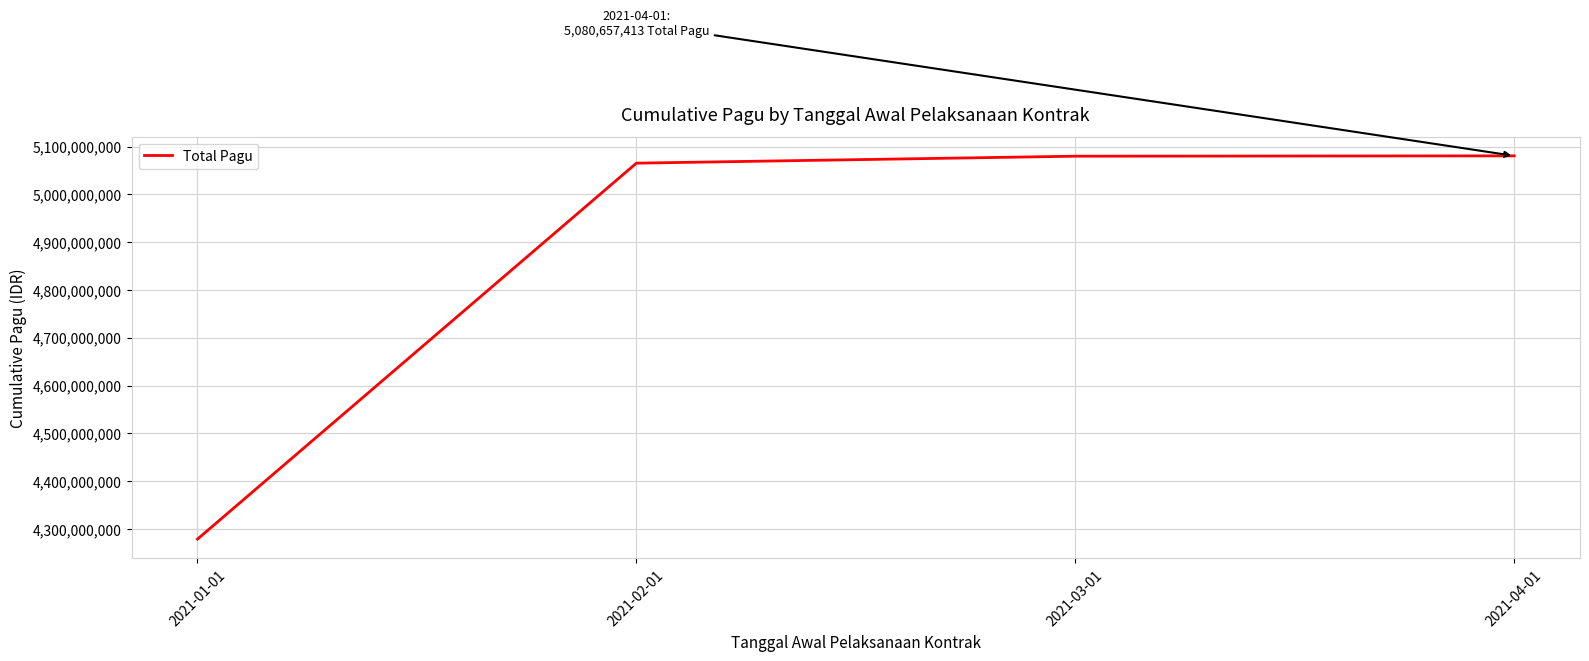

What is the ratio of the value at 2021-02-01 to the value at 2021-01-01?

1.2